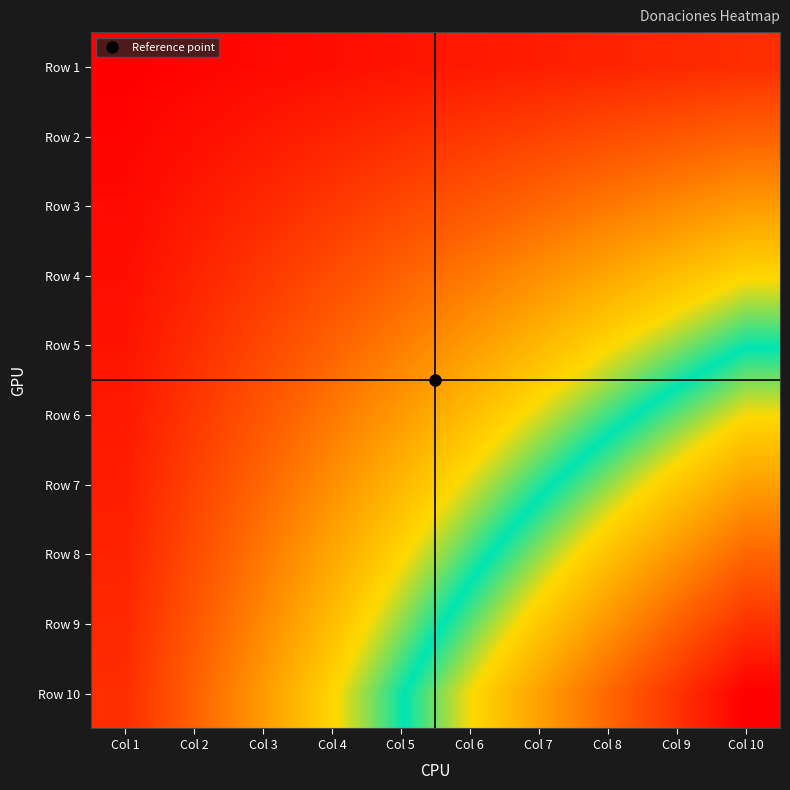

Between Col 7 and Col 4, which is larger?

Col 7